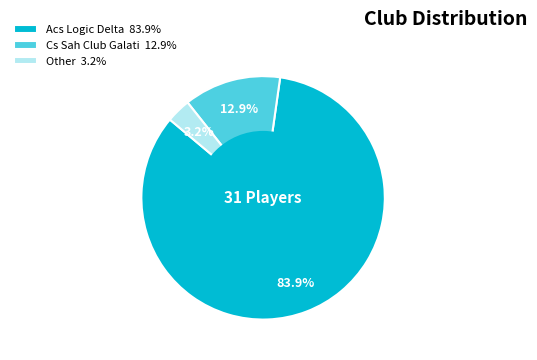

Which has a higher value, Other or Acs Logic Delta?

Acs Logic Delta